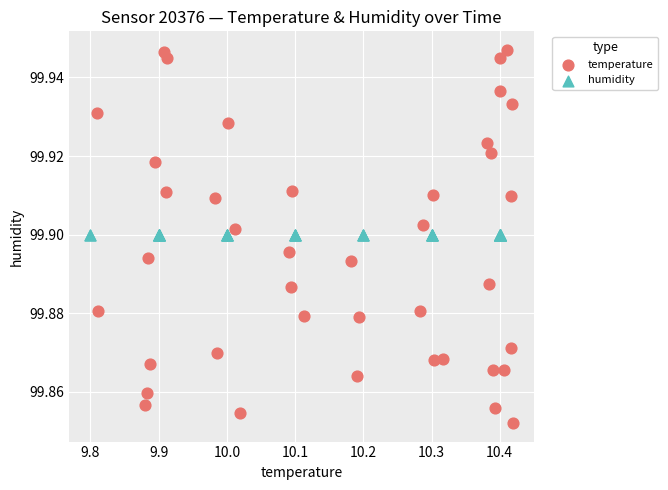

Which series reaches the maximum Y coordinate?

temperature